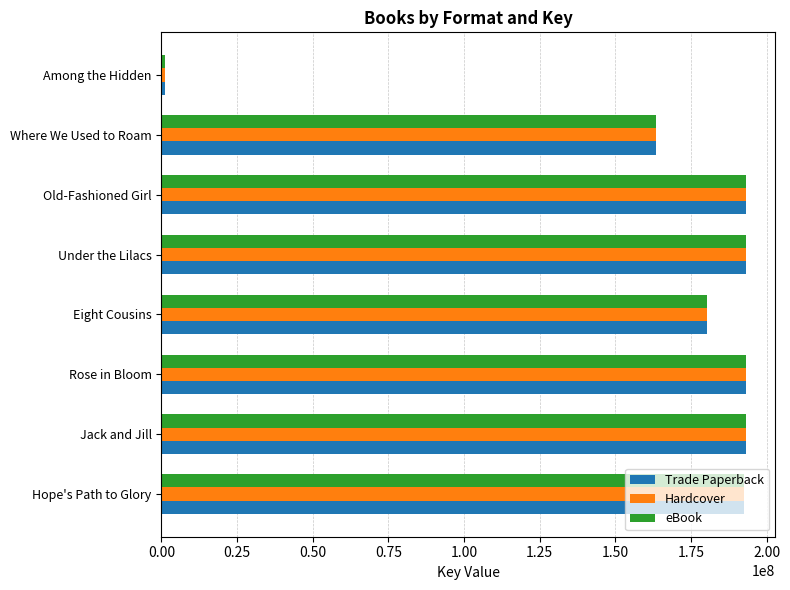

The Trade Paperback series shows 307181884 at Old-Fashioned Girl. True or false?

False